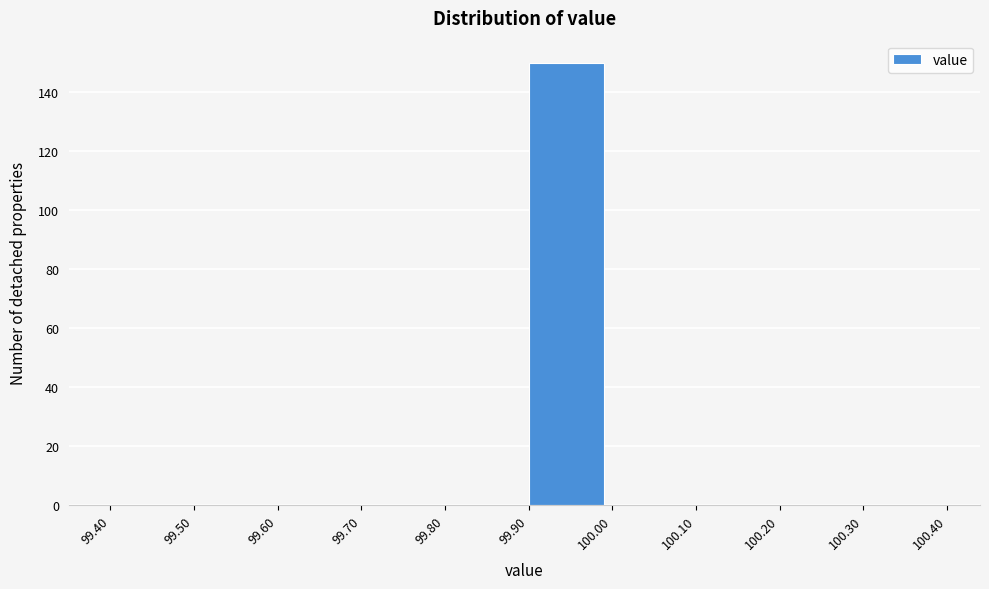

Over which range of the x-axis is the bar tallest?

99.90 to 100.00